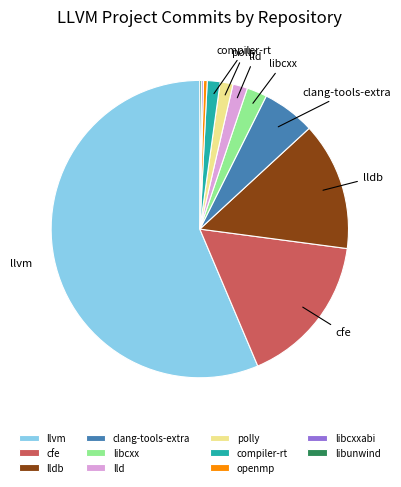

What is the ratio of the value at compiler-rt to the value at libcxx?

0.6